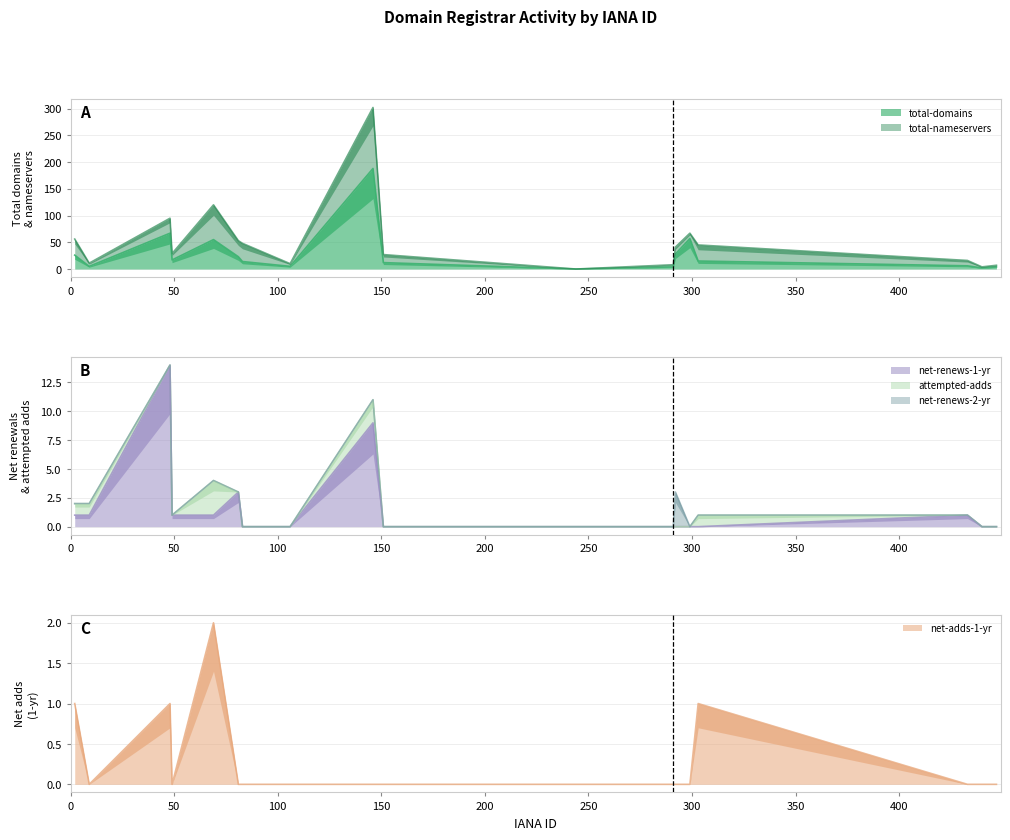

Does the chart display data point markers on the line(s)?

No